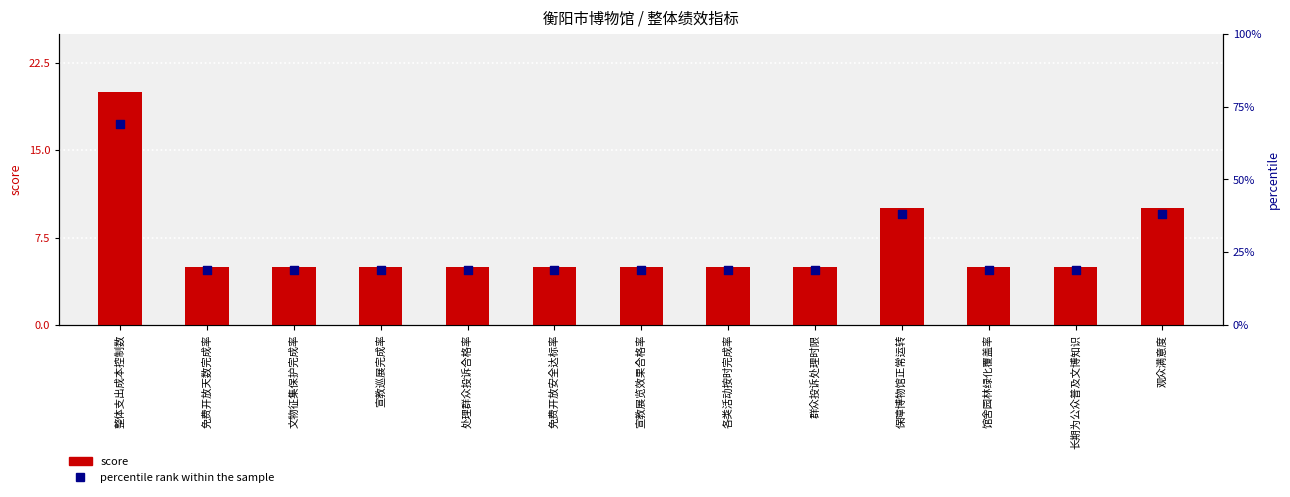

Which series contains the highest Y value?

percentile rank within the sample